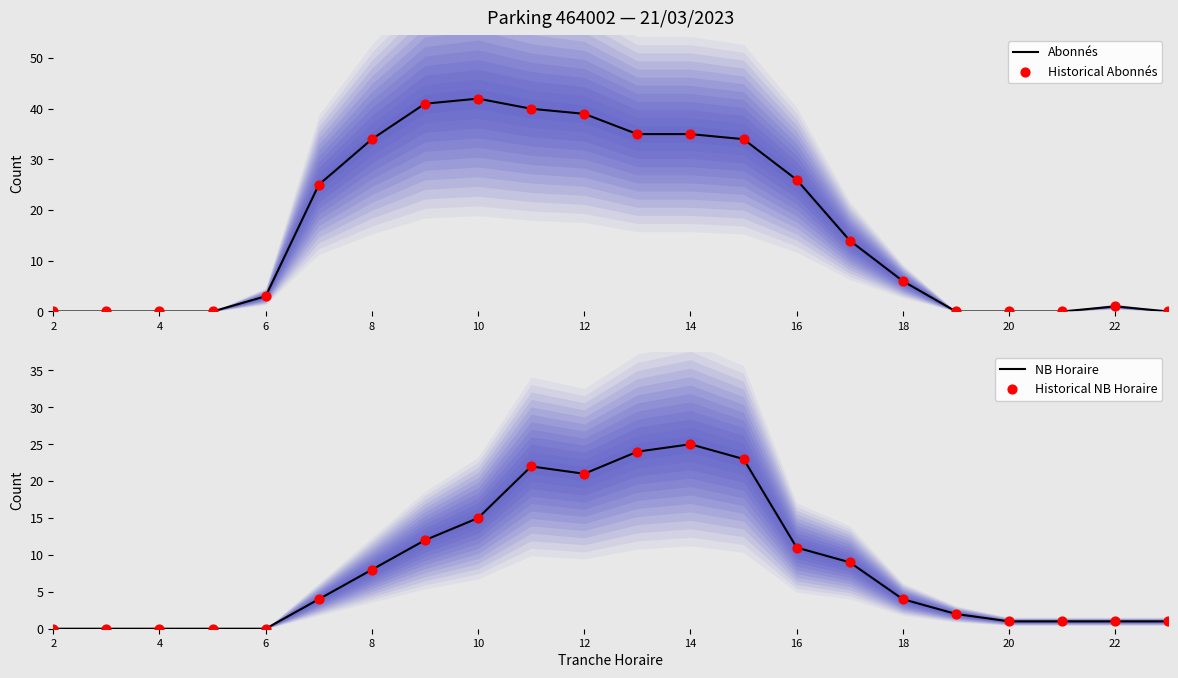

True or false: Abonnés has a value of 34 at 8.

True